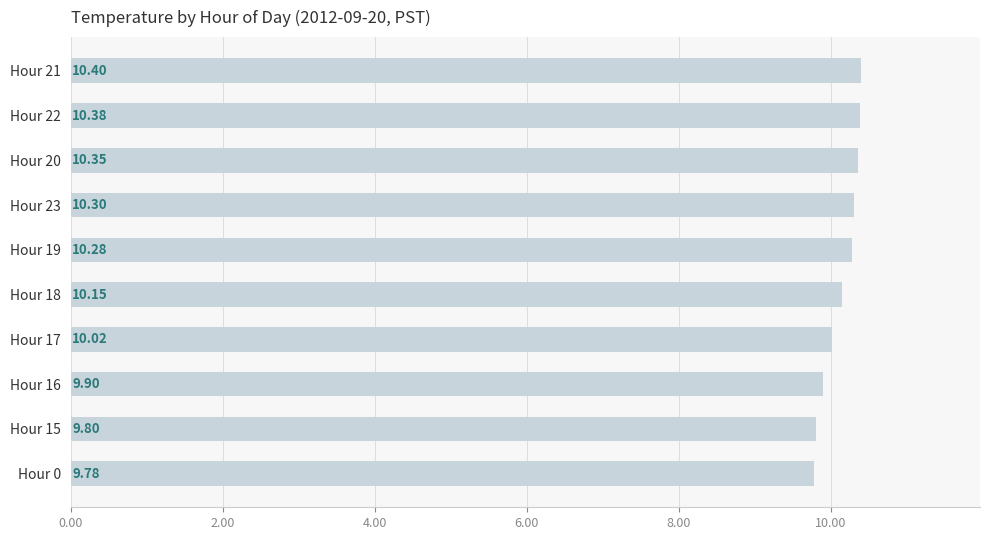

Rank the categories by value from lowest to highest.

Hour 0, Hour 15, Hour 16, Hour 17, Hour 18, Hour 19, Hour 23, Hour 20, Hour 22, Hour 21